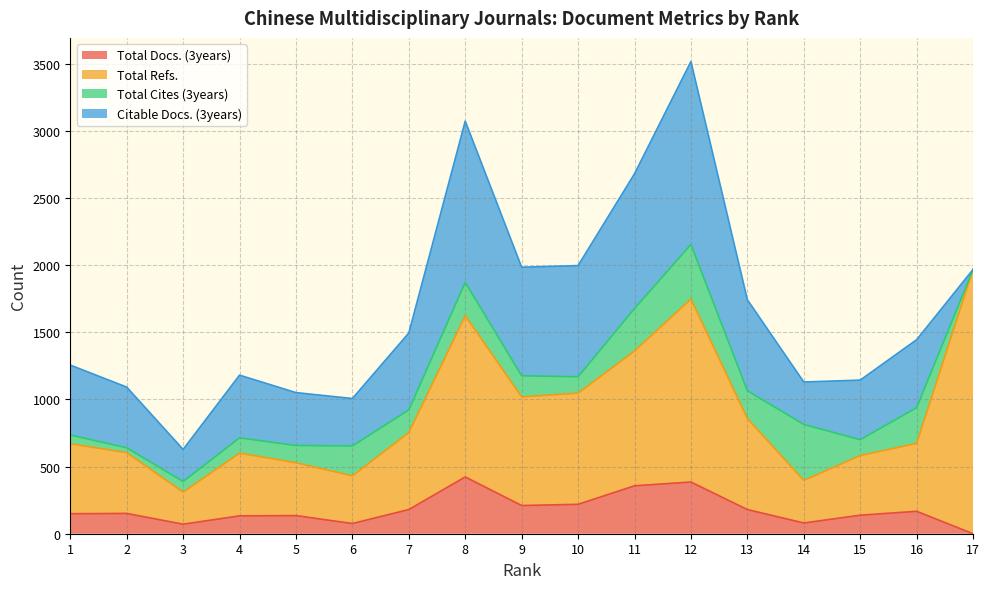

At which category is the sum across all series the highest?

12